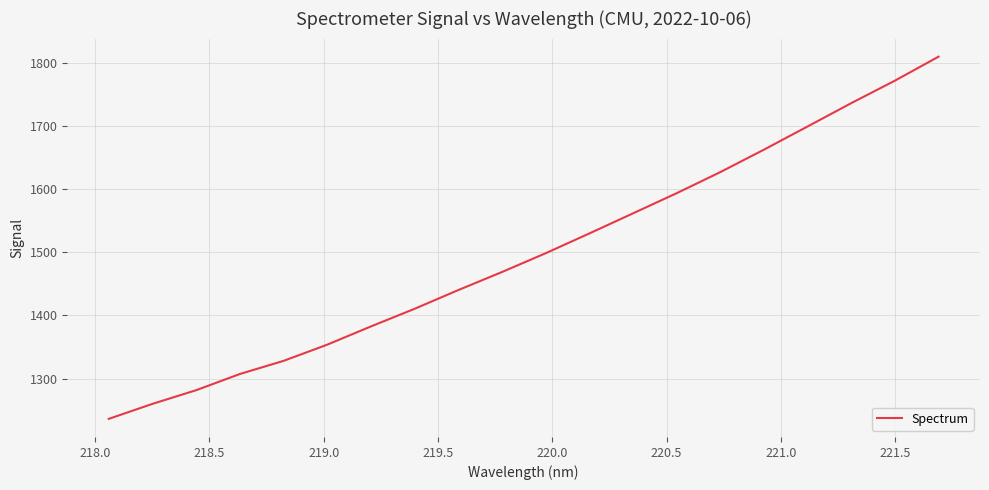

What is the minimum value shown in the chart?

1236.1